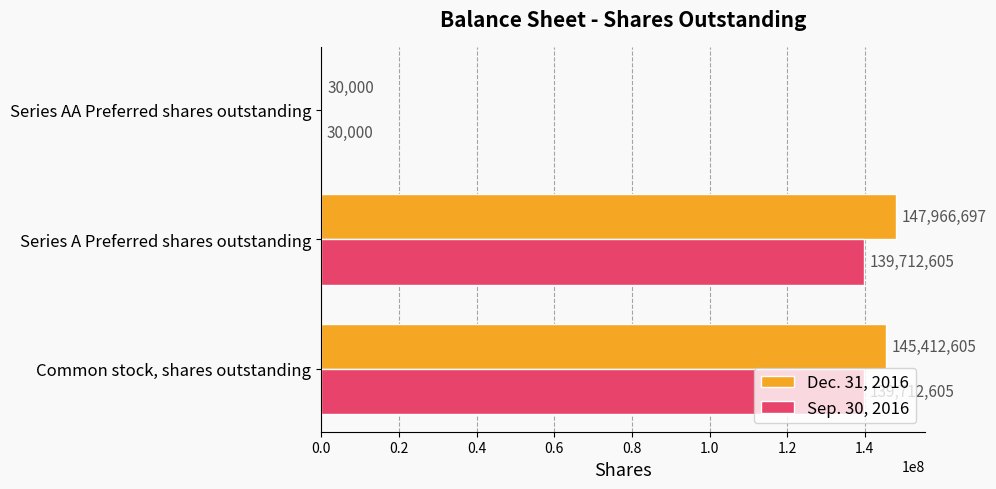

What is the sum of all Sep. 30, 2016 values?

279455210